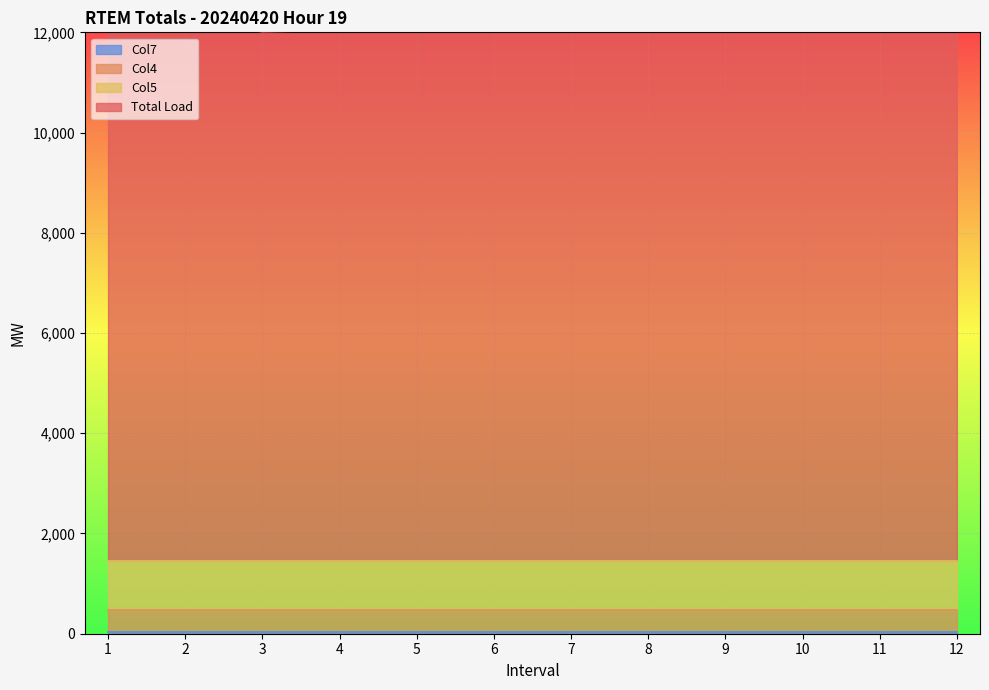

True or false: Col5 has a value of 613.9 at 1.

False